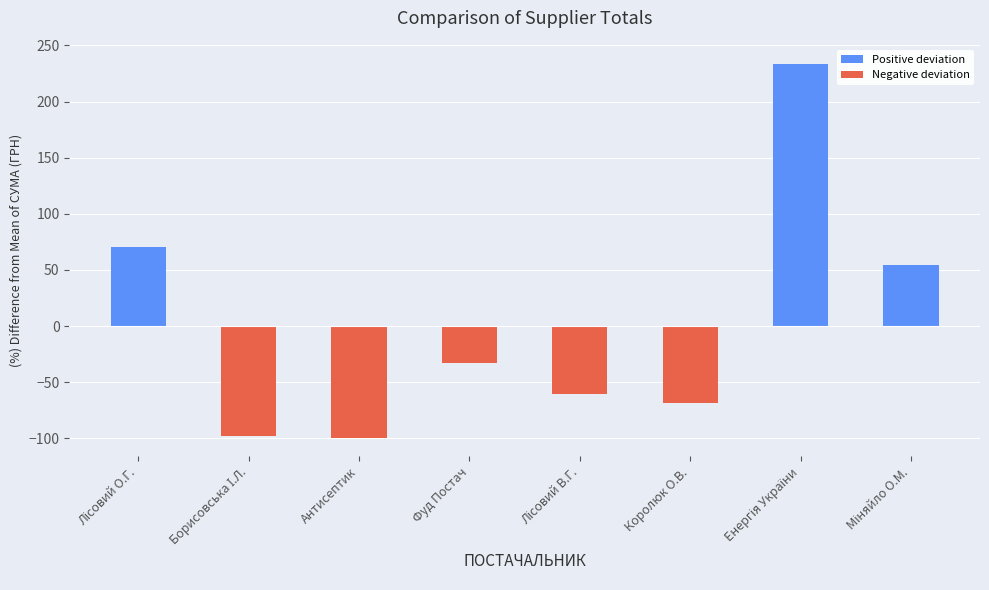

Are the bars horizontal?

No